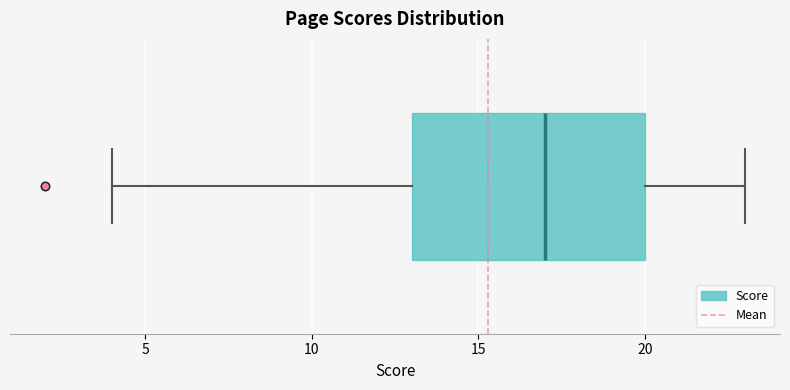

Transcribe this box plot: give where the median line is, the range the box spans, and where the two whiskers end, as read against the x-axis. The values are not printed on the chart, so give them approximately, as read against the axis.

median 17, box 13 to 20, whiskers 4 to 23